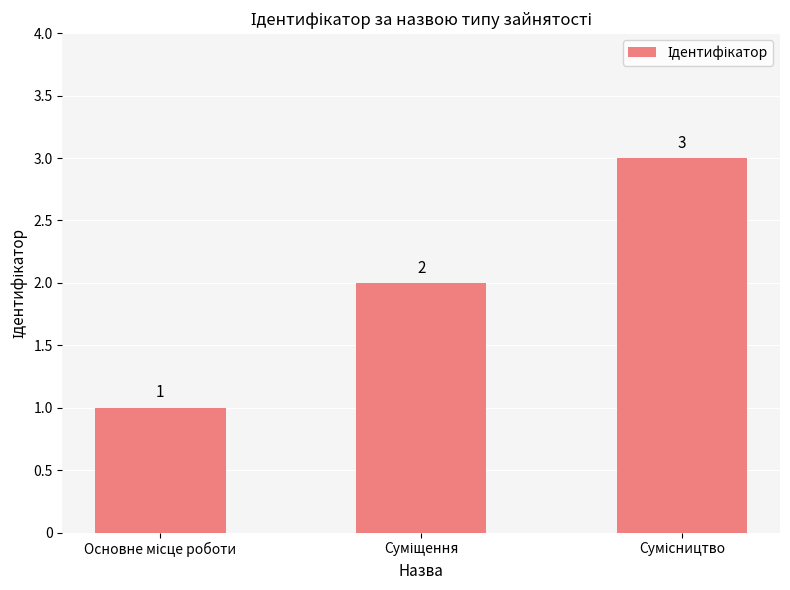

How many values are between 1 and 3?

3